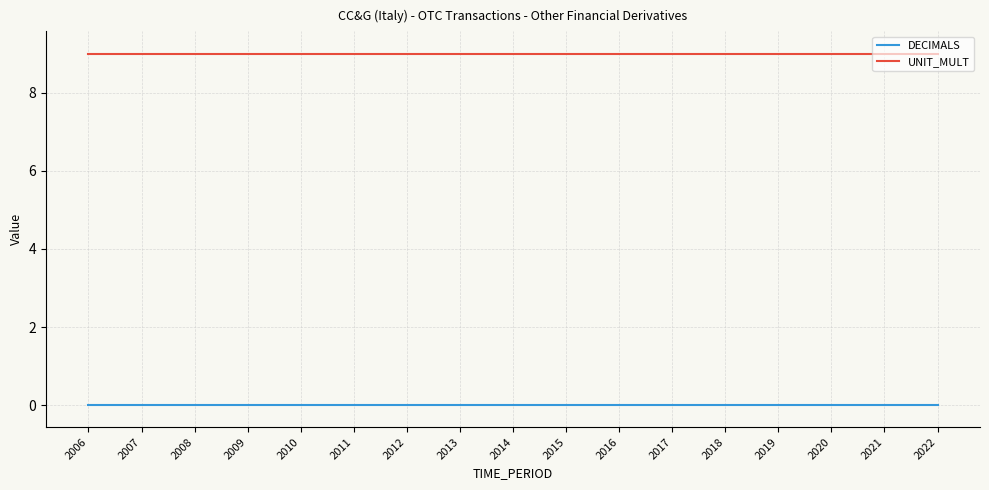

True or false: UNIT_MULT and DECIMALS cross at least once.

False